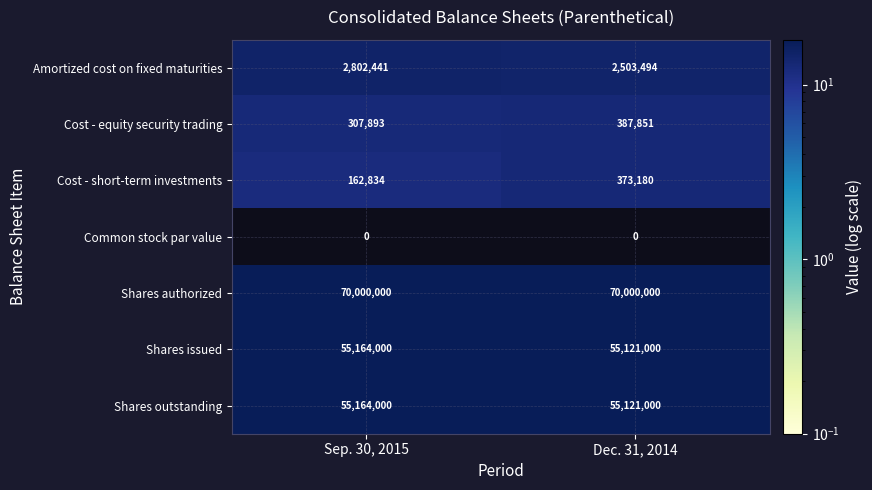

Reading left to right, extract all data points from this chart.

Amortized cost on fixed maturities: 2802441	2503494
Cost - equity security trading: 307893	387851
Cost - short-term investments: 162834	373180
Common stock par value: 0	0
Shares authorized: 70000000	70000000
Shares issued: 55164000	55121000
Shares outstanding: 55164000	55121000